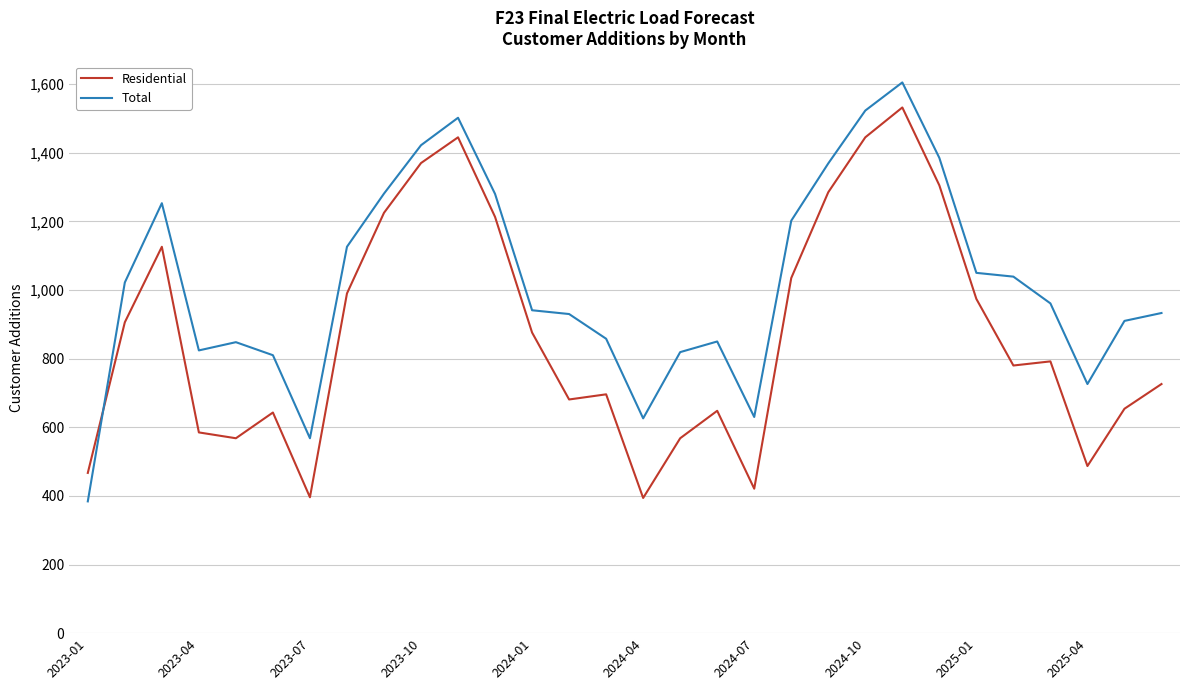

Which series has the largest range (max minus min)?

Total